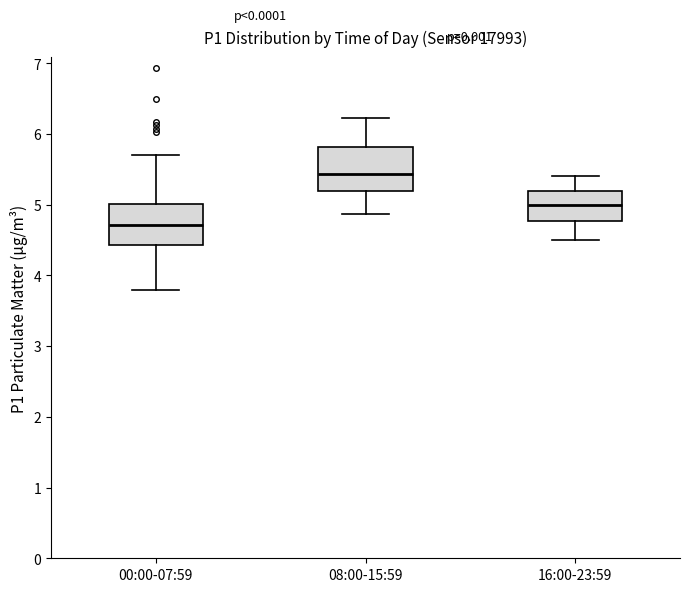

Which box's median line is the highest?

08:00-15:59